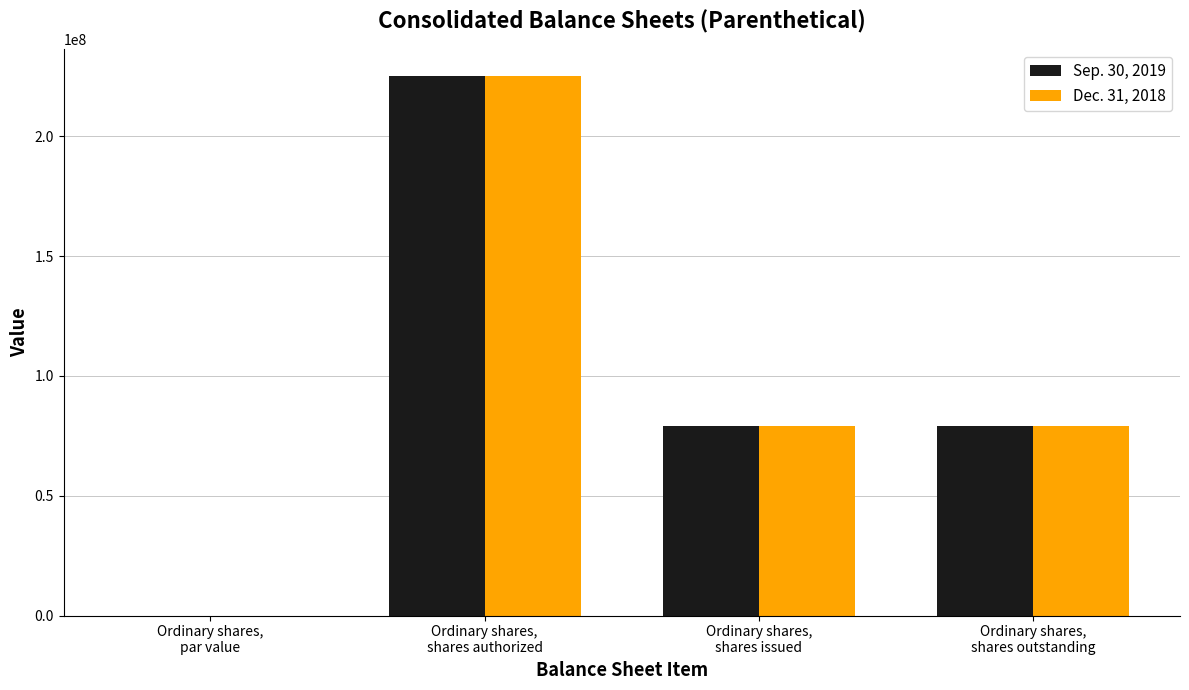

What is the maximum value for Sep. 30, 2019?

225000000.0